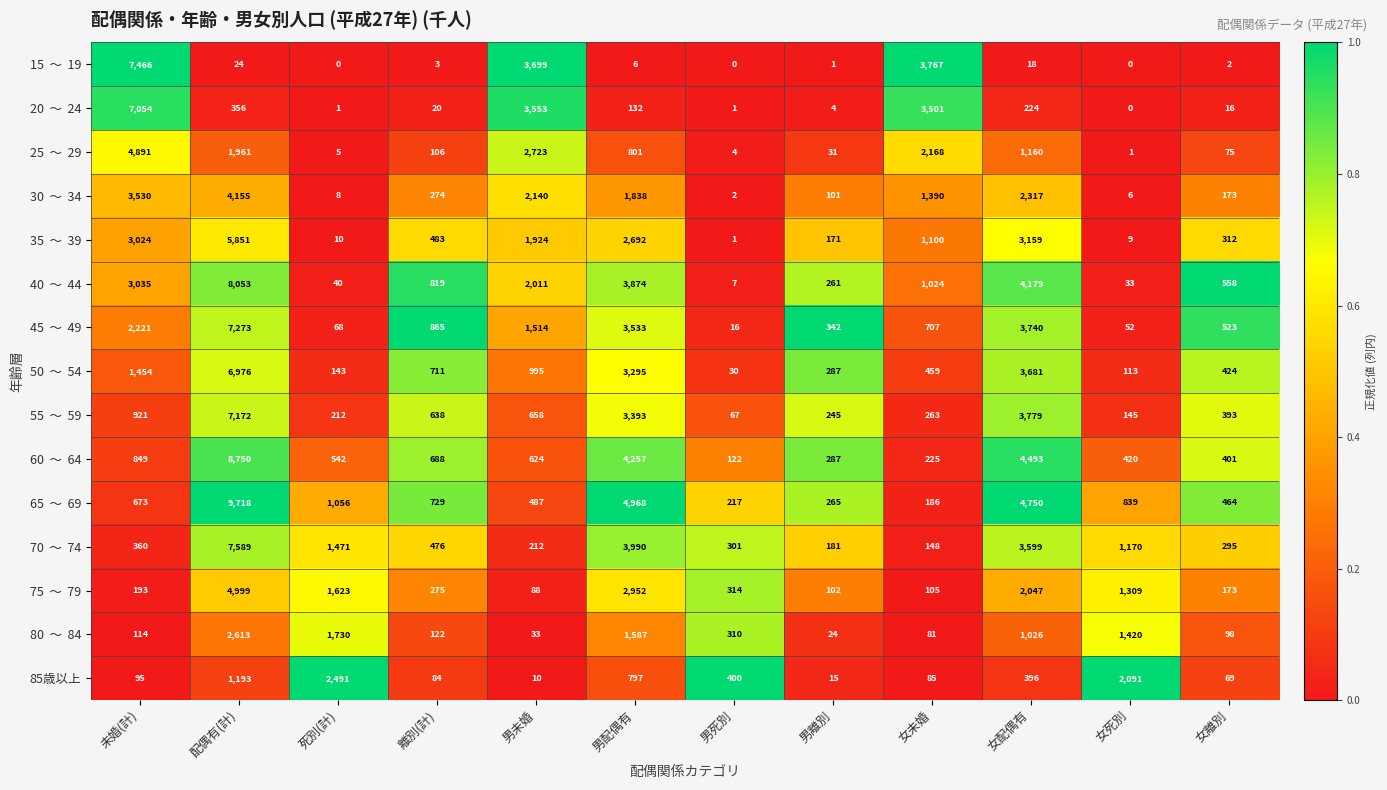

At which category is the sum across all series the highest?

配偶有(計)